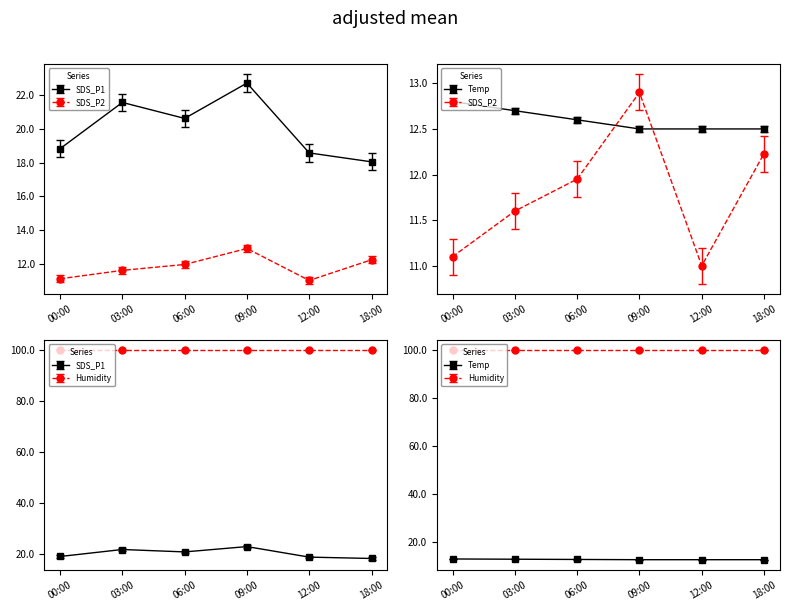

Which category has the highest value in the Temp series?

00:00